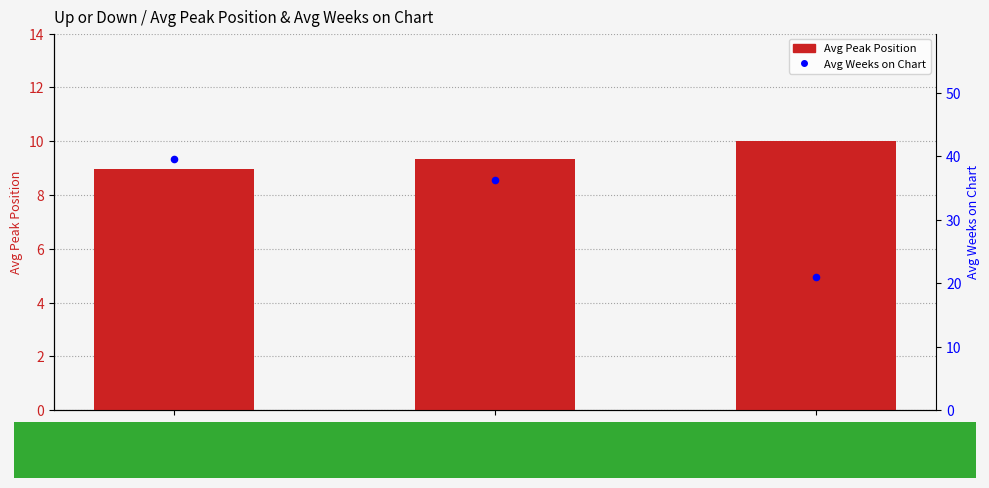

At how many categories does at least one series exceed 39?

1